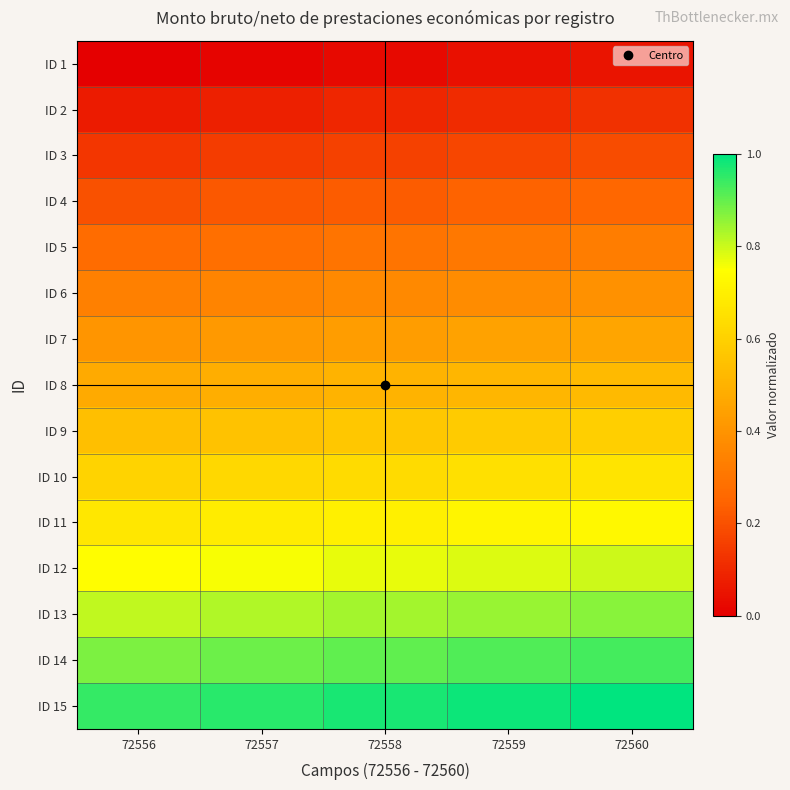

What is the total value across all series at 72558?

7.5